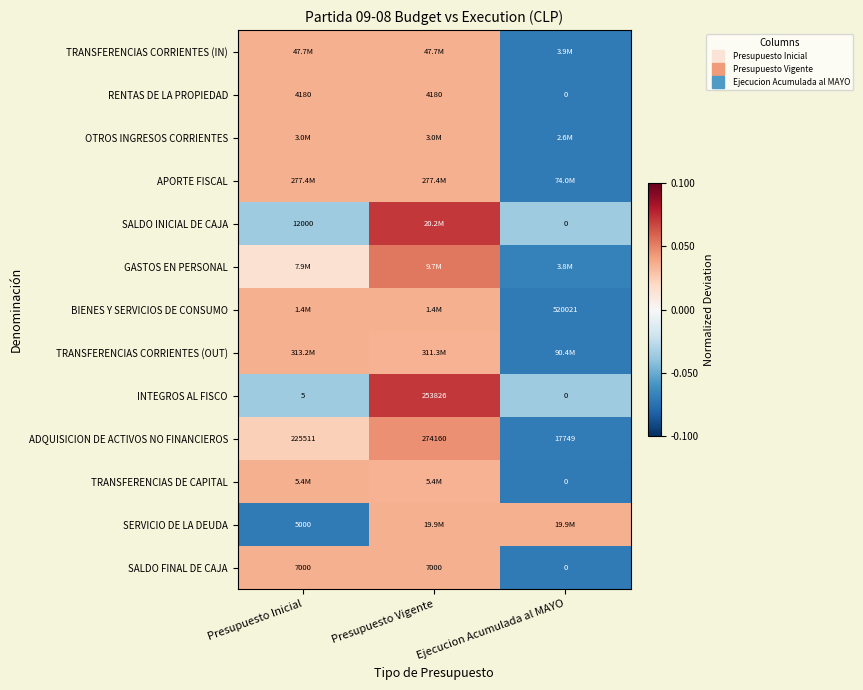

Between Presupuesto Inicial and Presupuesto Vigente, which is larger?

Presupuesto Inicial